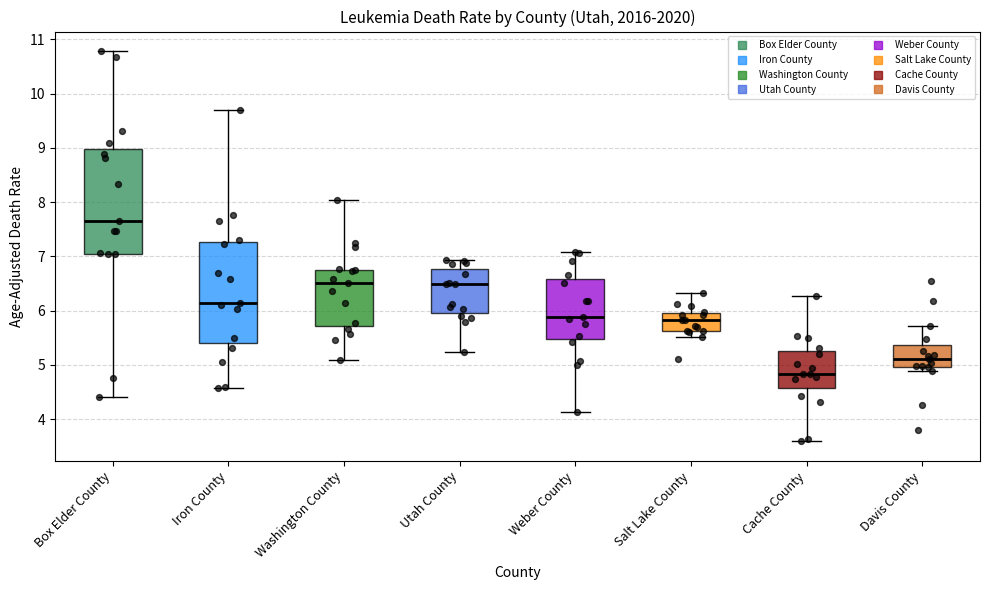

Where is the lower edge of the box for Weber County on the y-axis? The values are not printed on the chart, so give them approximately, as read against the axis.

5.5